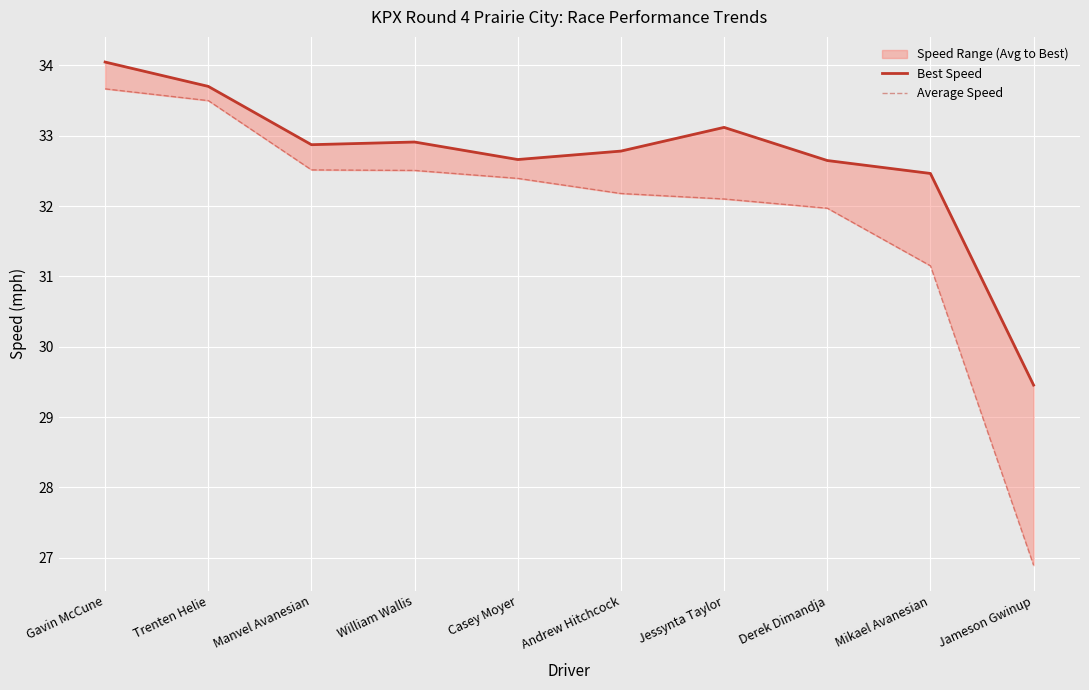

What position from the left is Jameson Gwinup?

10